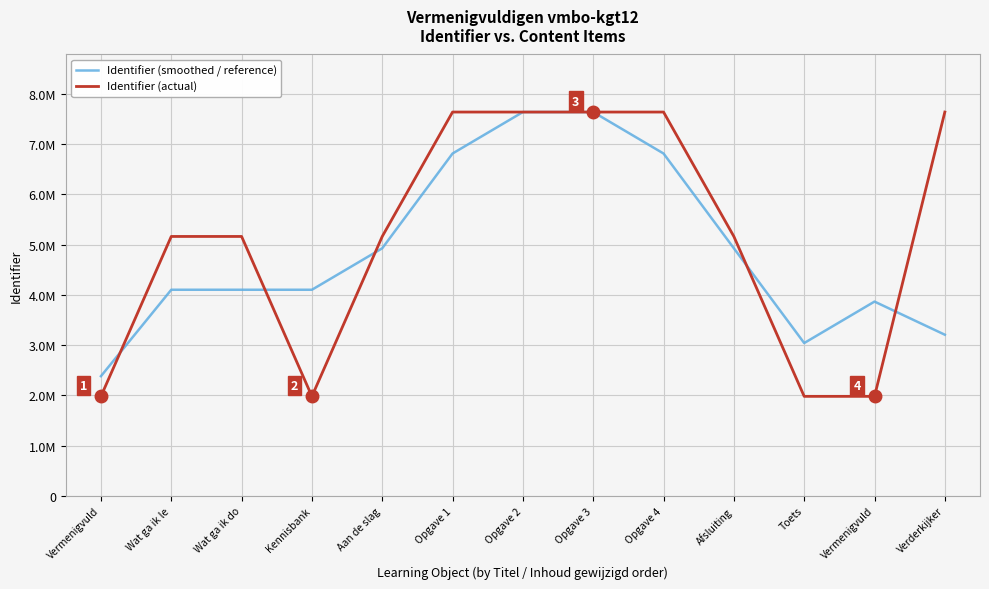

True or false: Identifier (actual) has more than 1 points higher than both neighbors.

True